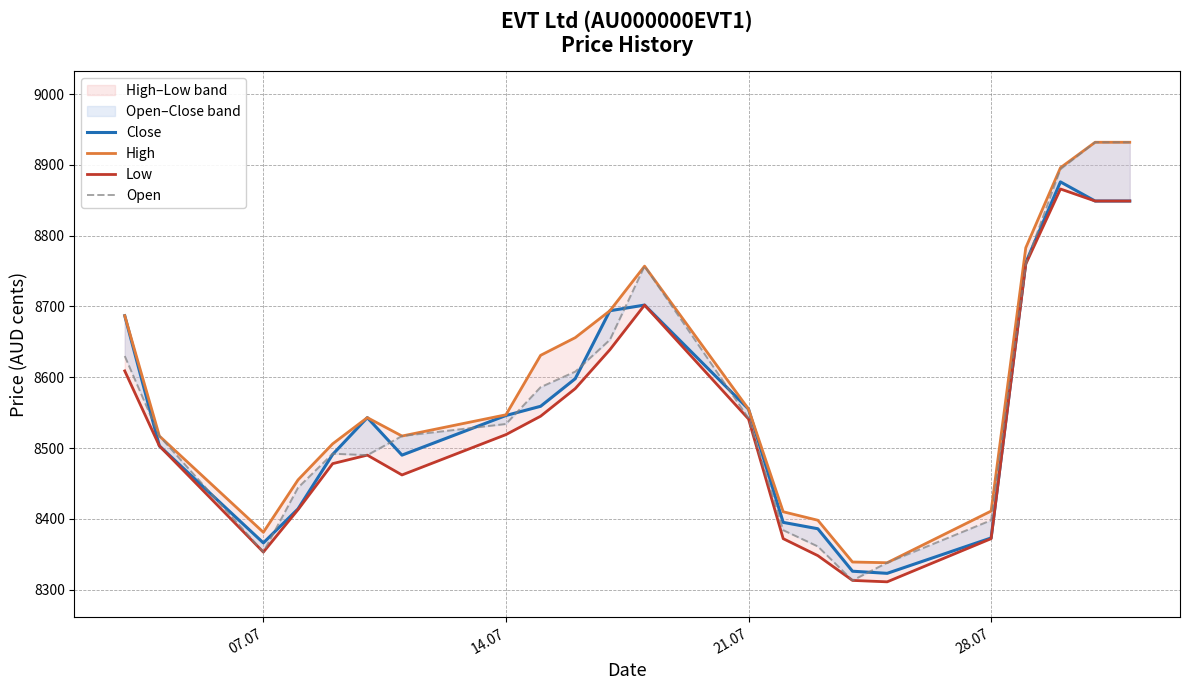

The value of High at 18 is 13712. True or false?

False